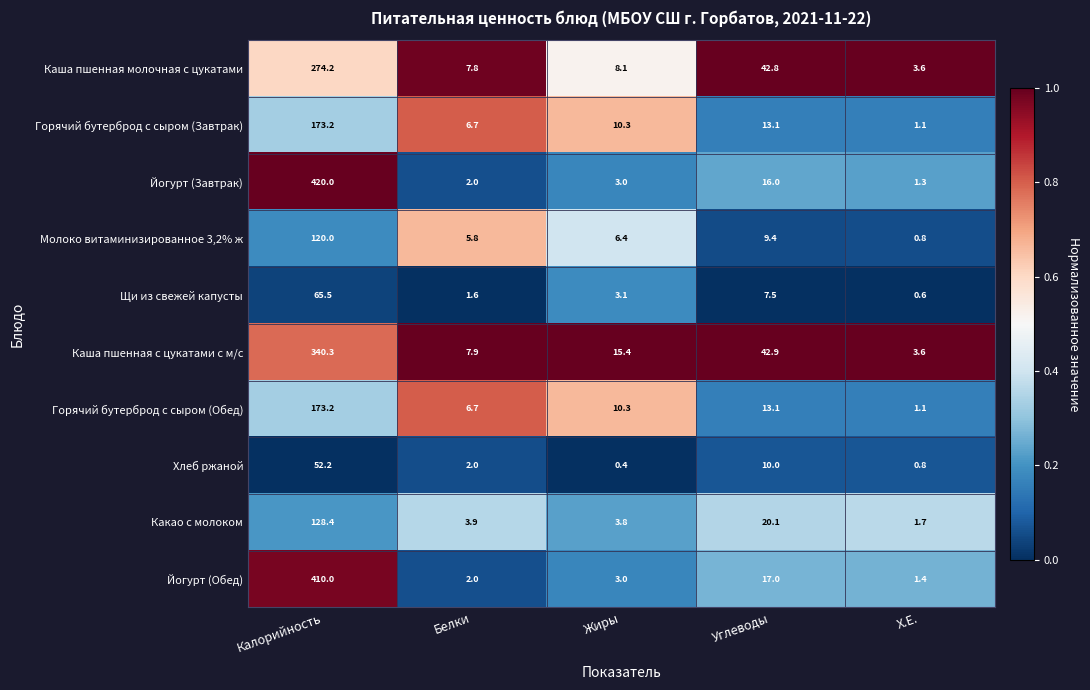

What is the spread (max minus min) of values at Жиры?

15.0